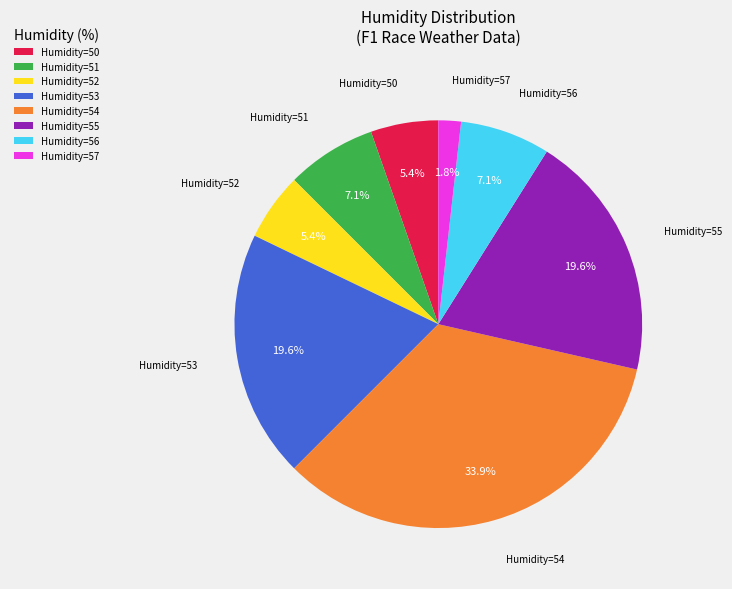

Does Humidity=50 represent more than half of the total?

No